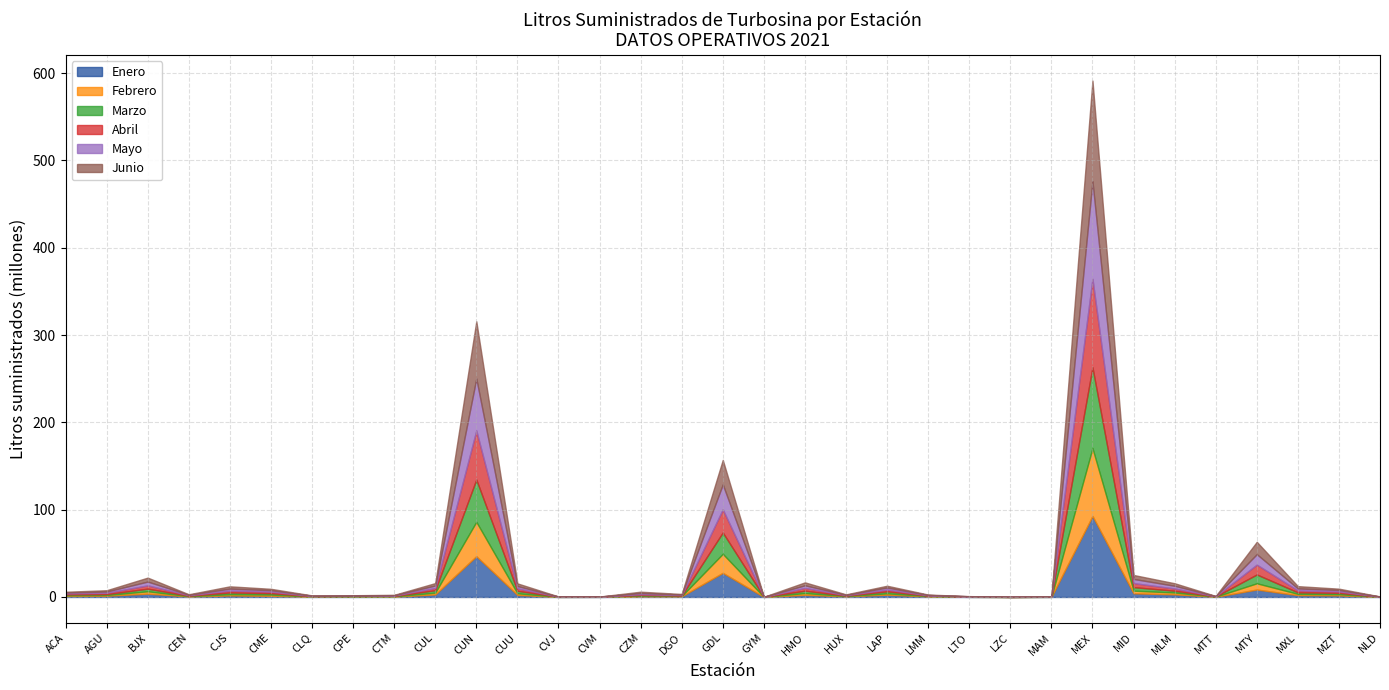

Reading left to right, extract all data points from this chart.

Enero: 1150919	1432481	3798722	616464	1747270	1362085	293316	426467	364544	2877051	46740964	2343436	53069	108395	659153	782855	27655843	46863	2416264	762276	2600838	695718	119103	24841	112175	92820591	4194399	2994883	239540	8508951	2101025	1798347	105528
Febrero: 793362	810154	2730254	328319	1374500	1371029	260393	233438	352040	2078066	39387446	1896440	107519	89432	635352	350395	21795222	33513	2079691	293088	1567987	334185	77267	34607	57188	77753928	3054231	2115901	170343	7177400	1459089	1314549	50980
Marzo: 1013105	1080607	3010386	510685	2037359	1651770	278812	349236	470411	2822752	48457138	2874137	105688	95325	928837	510085	24440644	47333	2733985	468254	2312666	451473	192849	28849	78747	92542698	4048331	2062868	212473	10111117	1762464	1599953	97817
Abril: 1069394	1417943	3793944	554831	2143157	1643617	321471	336782	402438	2579021	56147355	2763735	118778	95861	935230	580593	26490931	57541	3191316	501845	1986476	410192	187187	21880	44672	101347757	4636949	2546543	174515	11245340	2202062	1563302	125393
Mayo: 1064830	1485561	4334000	537874	2281791	1722525	337316	296932	456409	2775408	59497340	2674984	107594	62011	1381938	596189	28611953	52963	2947010	459371	2355557	429405	220149	26375	56563	111777415	4728038	3138347	200288	11986938	2249713	1701125	103049
Junio: 890754	1510374	4509736	565740	2616342	1603617	322641	353376	418116	2778353	65563494	3037306	108357	52105	1511141	641057	28030816	46258	3380824	503682	2059324	440872	188865	25852	63579	115275639	4550496	2872843	195101	14157669	2643665	1543773	149797